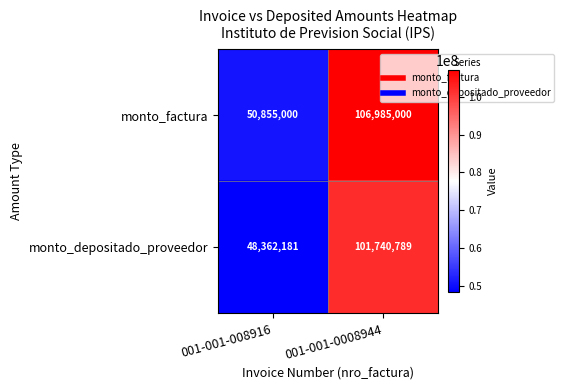

The monto_depositado_proveedor series shows 48362181 at 001-001-008916. True or false?

True